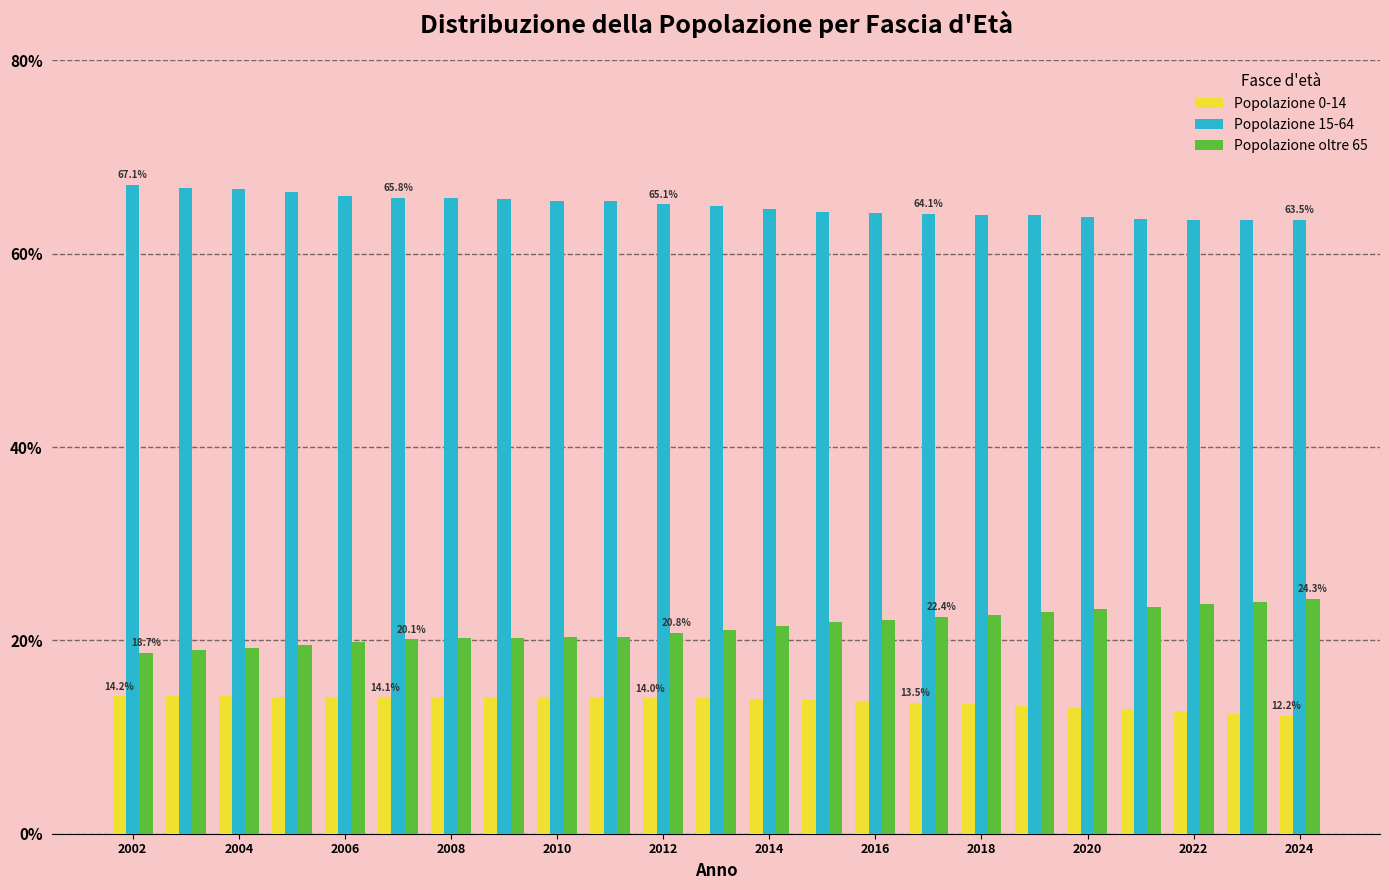

At how many categories does at least one series exceed 52?

23